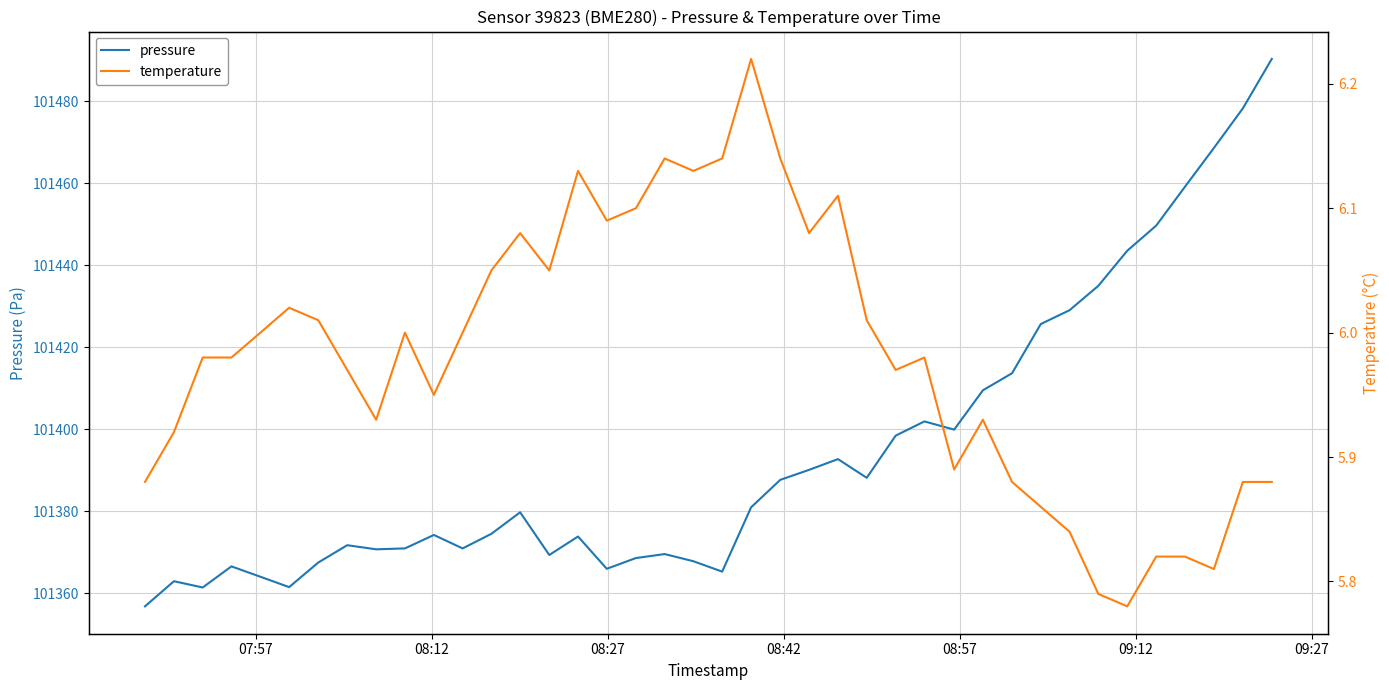

Which series has the largest range (max minus min)?

pressure